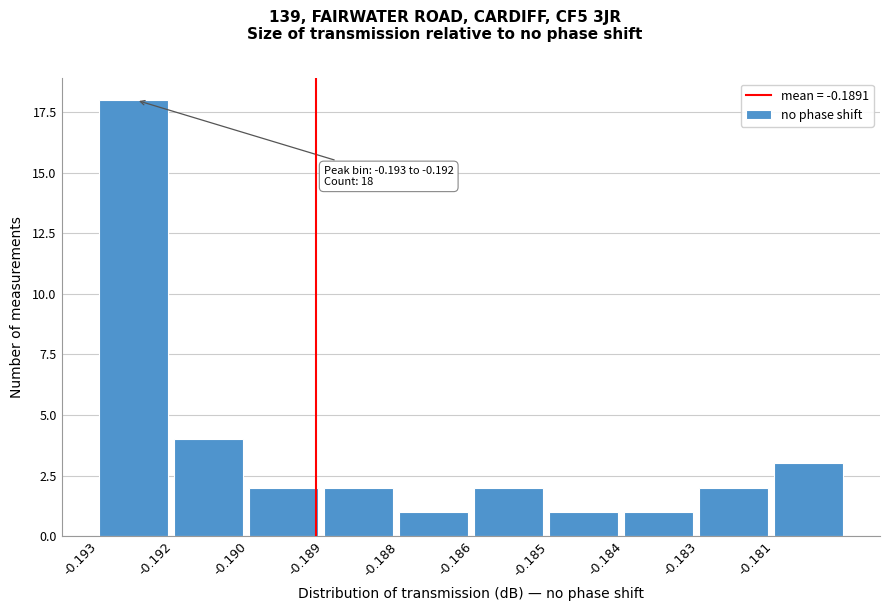

Reading left to right, extract all data points from this chart.

18	4	2	2	1	2	1	1	2	3